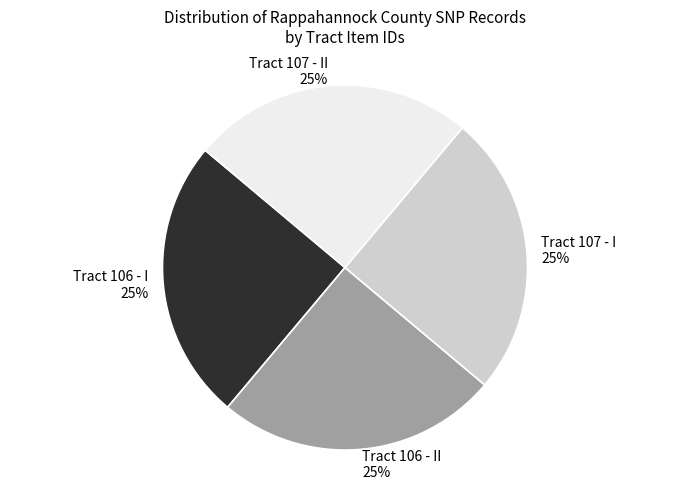

To the nearest percent, what is the average slice percentage?

25%